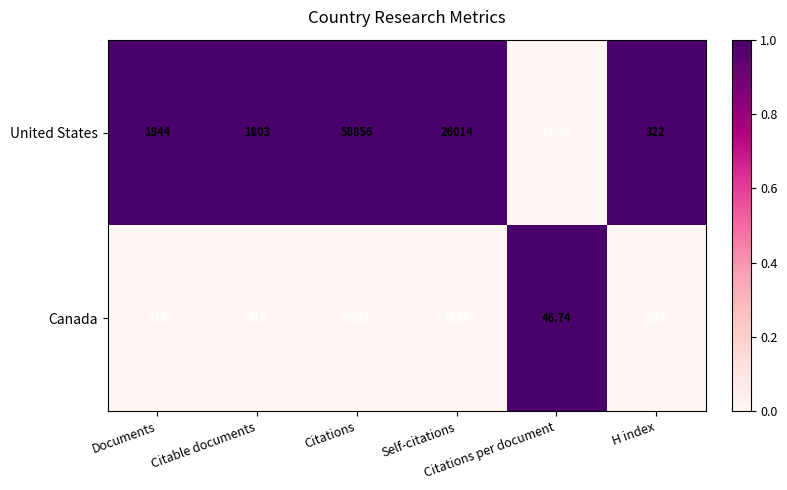

What is the greatest value displayed?

58856.0